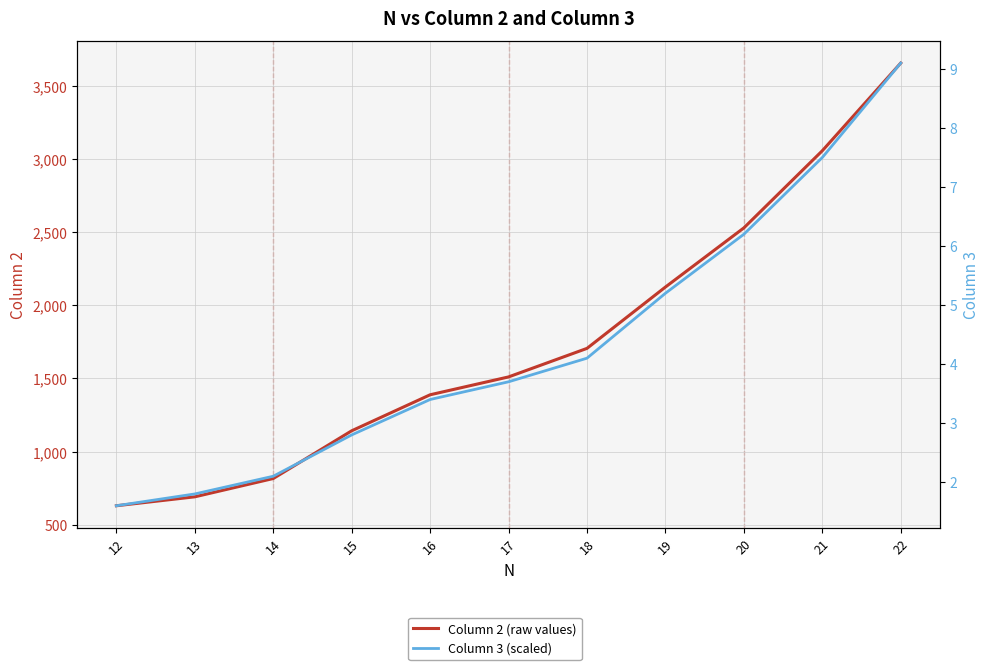

Does the chart have visible grid lines?

Yes